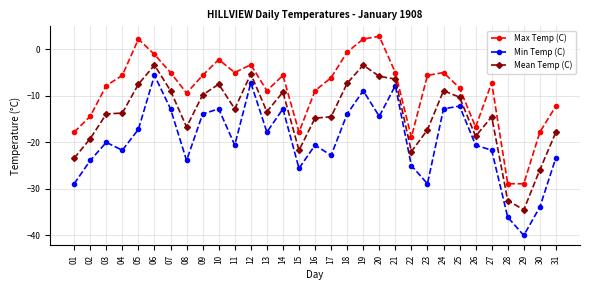

Does the chart display data point markers on the line(s)?

Yes